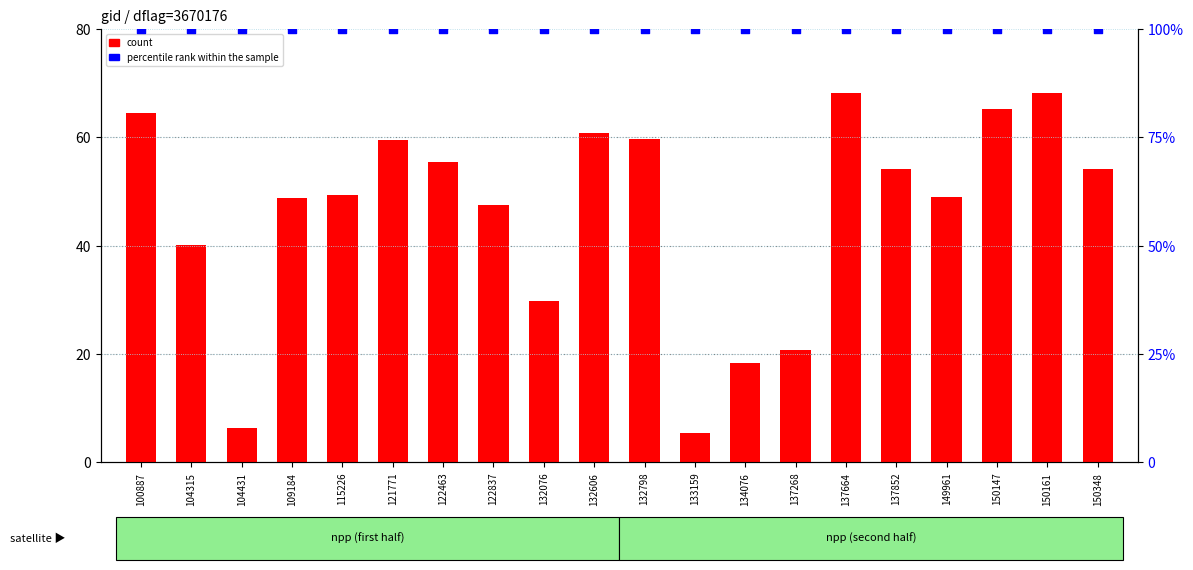

Which series contains the highest Y value?

percentile rank within the sample